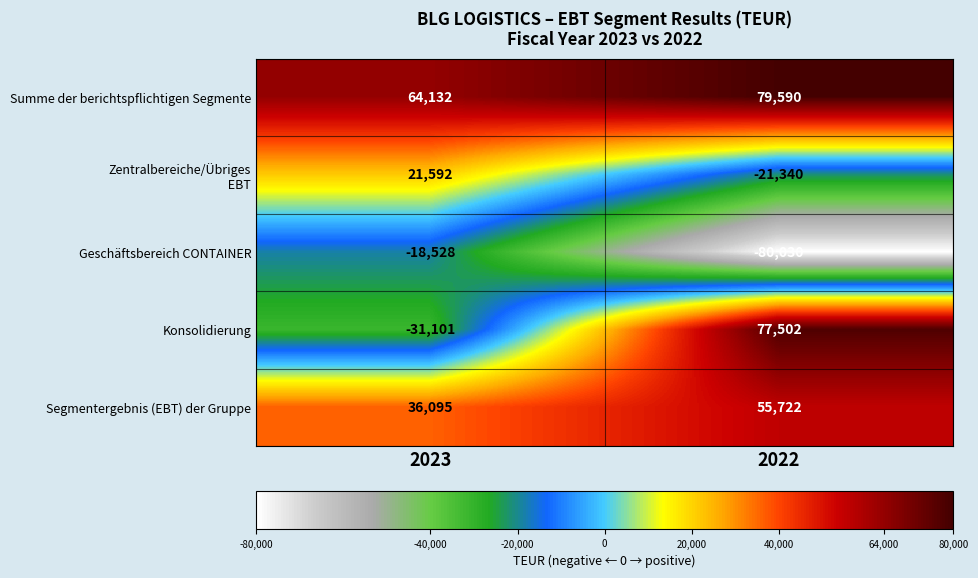

Which series has the largest total across all categories?

Summe der berichtspflichtigen Segmente